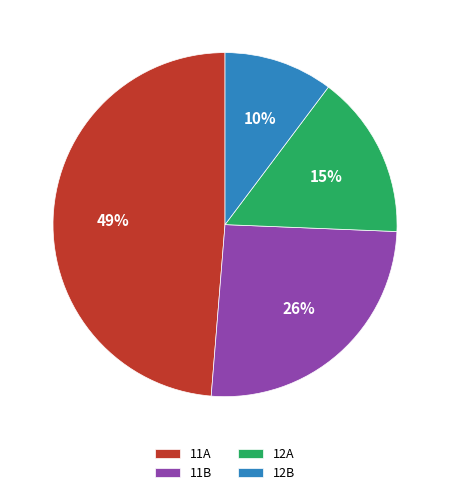

Does any single category account for the majority?

No